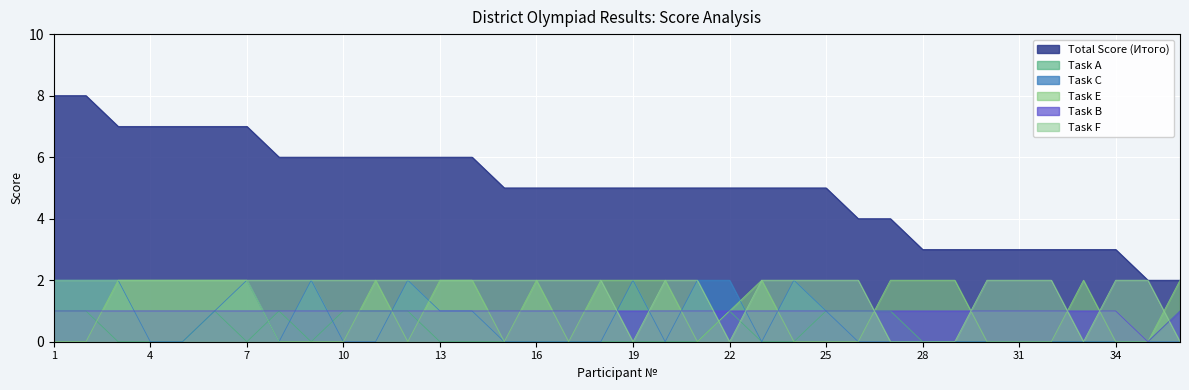

What is the value of the Task B point at the 34th from the left?

1